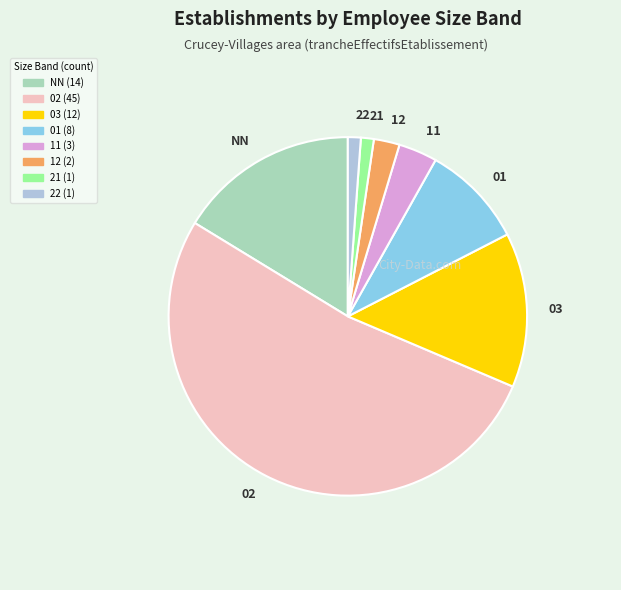

Which slice represents more than half of the pie?

02